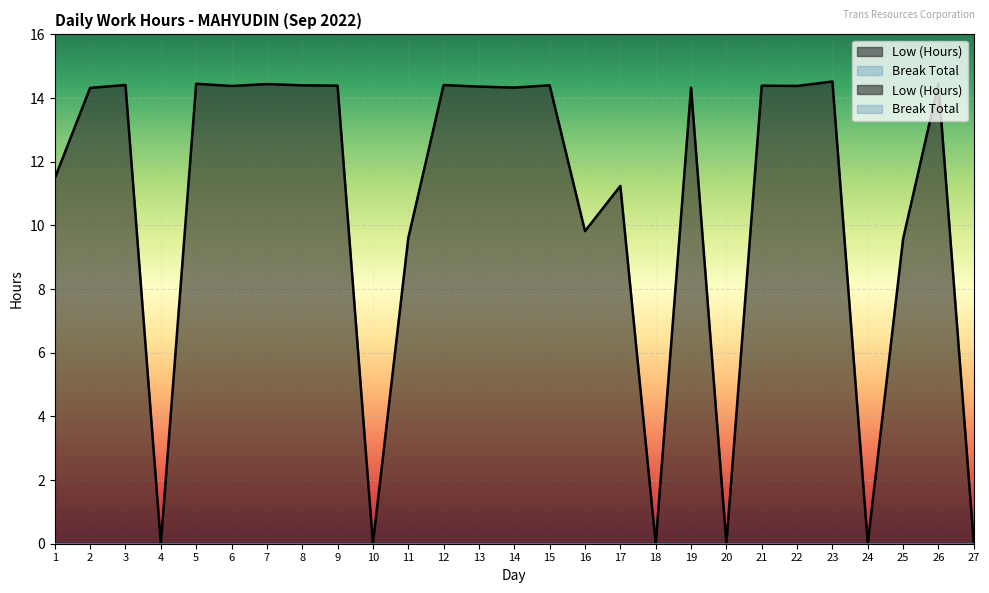

How many interior local valleys (lower than both neighbors) does the data have?

9